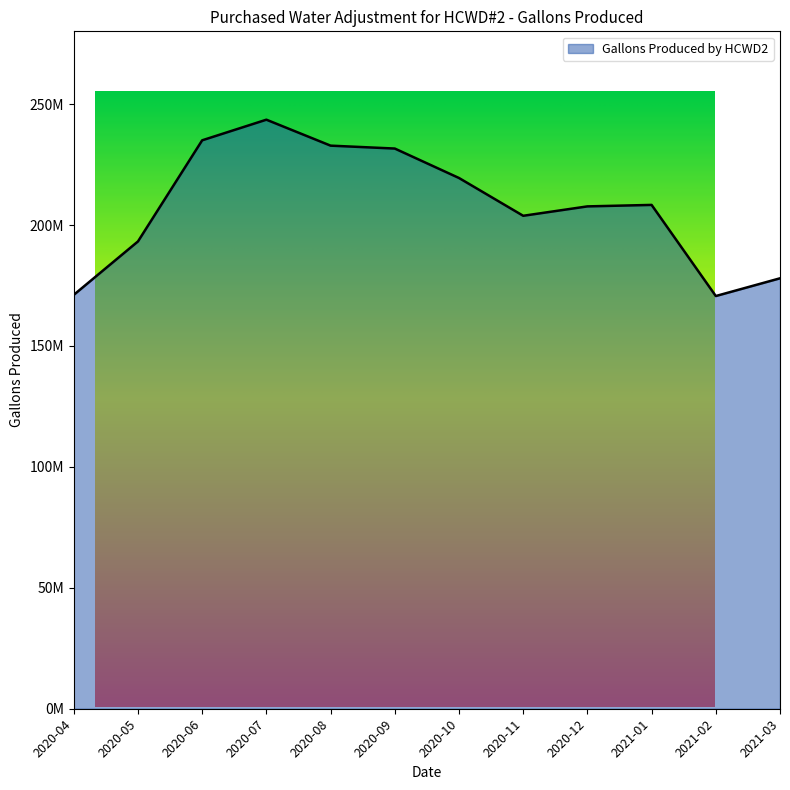

The chart shows a value of 74611901.9 at 2020-05. True or false?

False